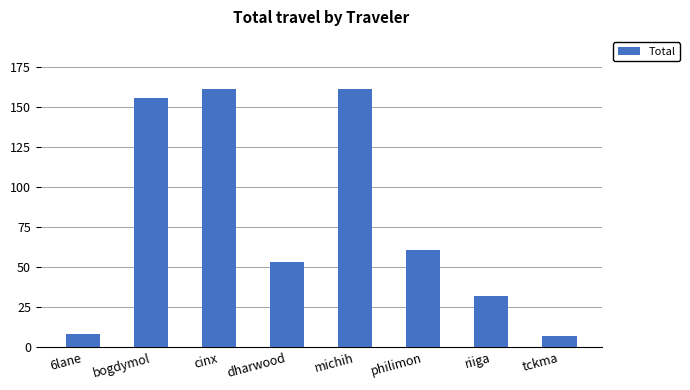

What position from the left is 6lane?

1